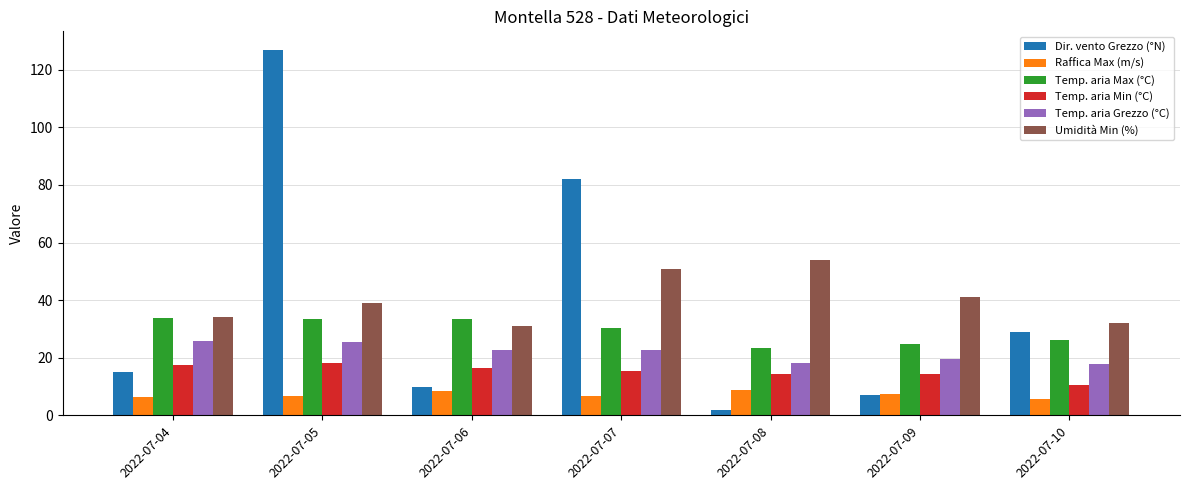

At which category is the sum across all series the highest?

2022-07-05